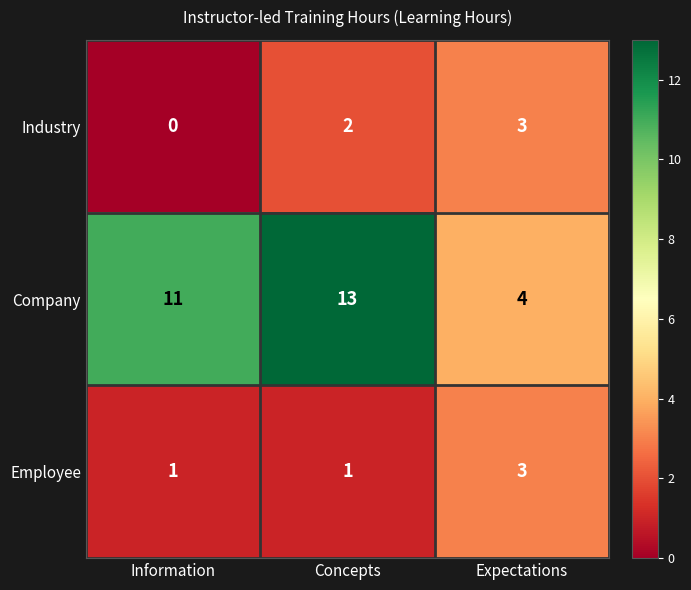

What is the difference between the highest and lowest values at Concepts?

12